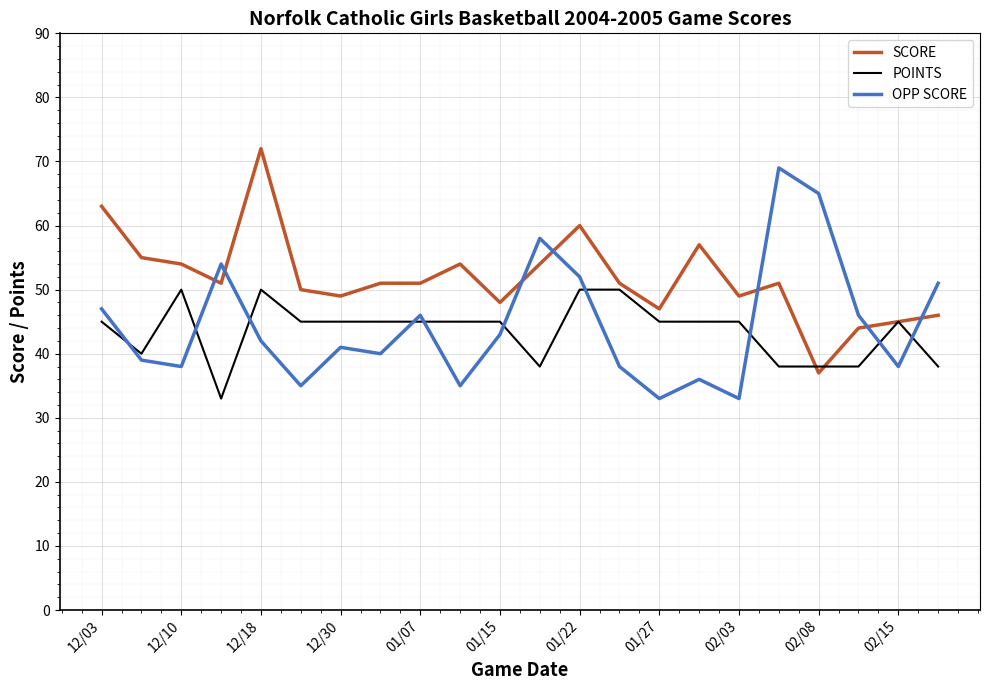

Which series has the largest total across all categories?

SCORE